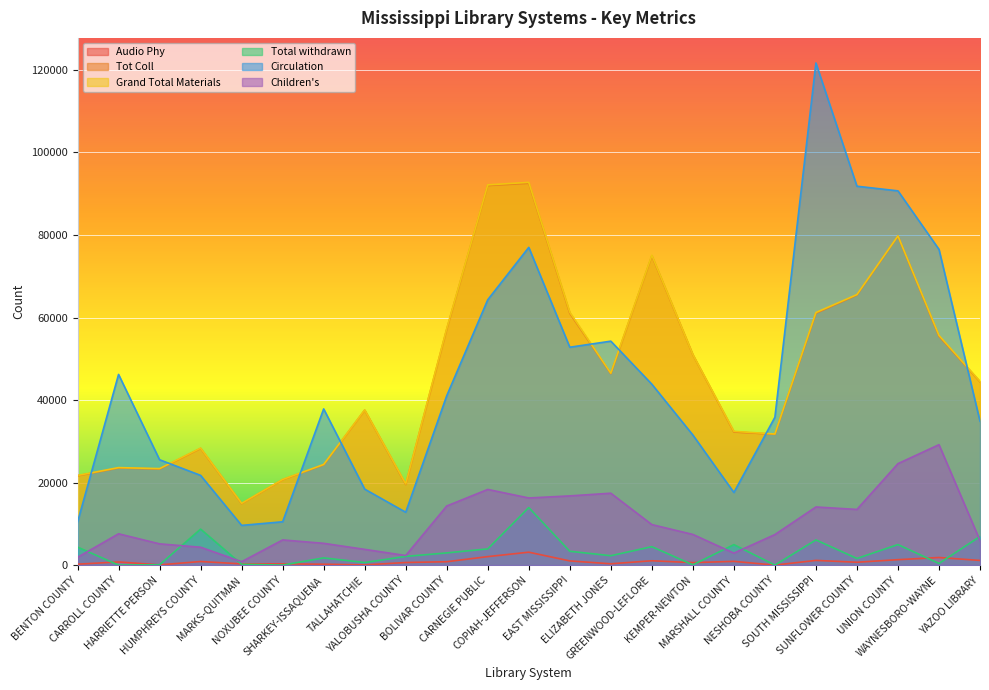

Read the Grand Total Materials value at BOLIVAR COUNTY, to the nearest 10.

57300